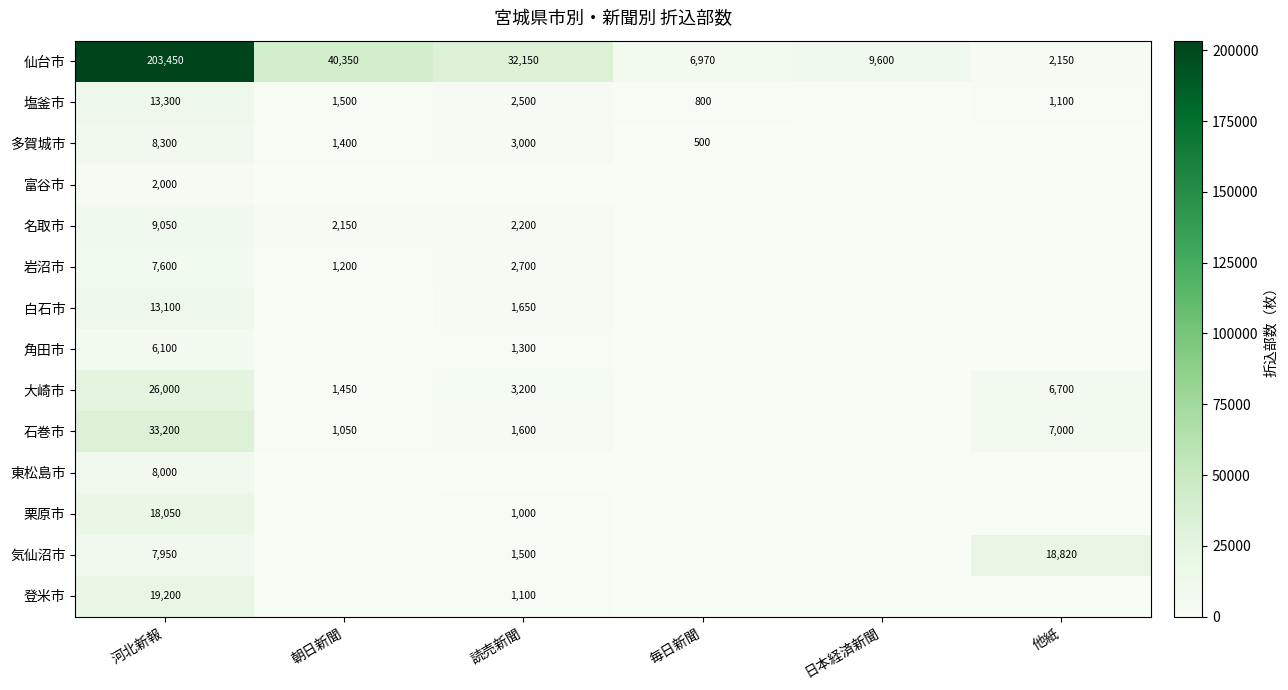

What is the difference between the maximum and minimum values in the 仙台市 series?

201300